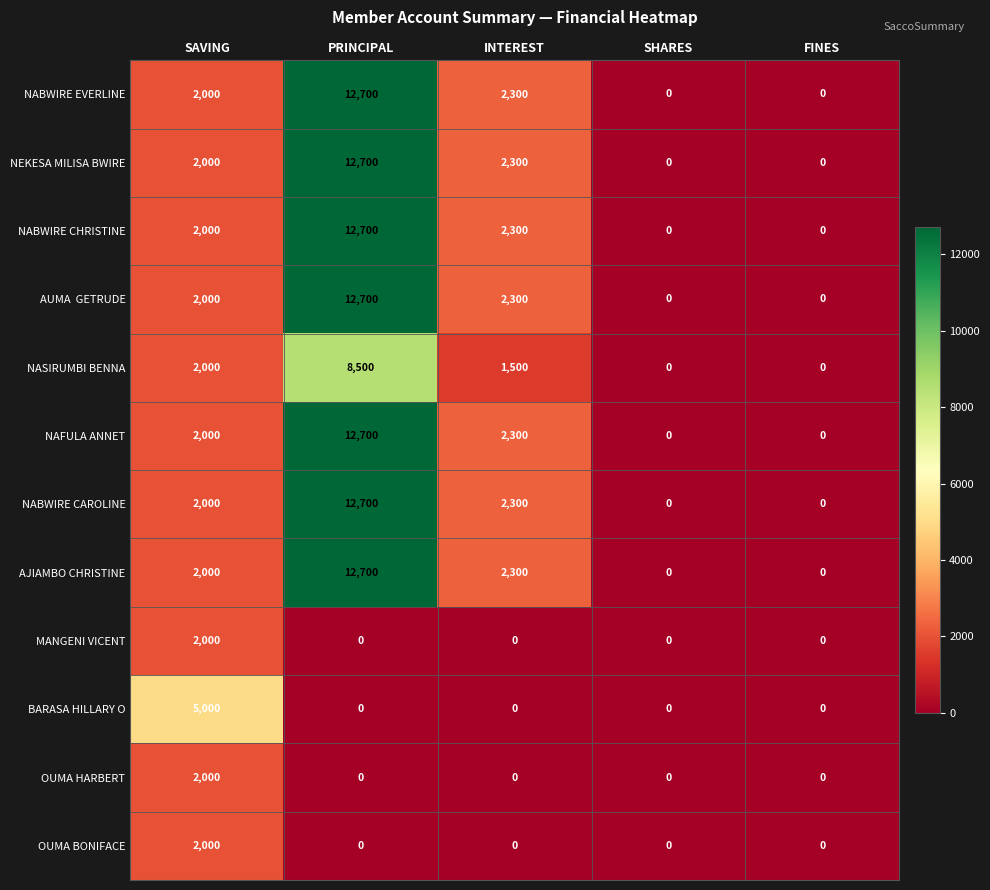

Which series changed the most between SAVING and FINES?

BARASA HILLARY O